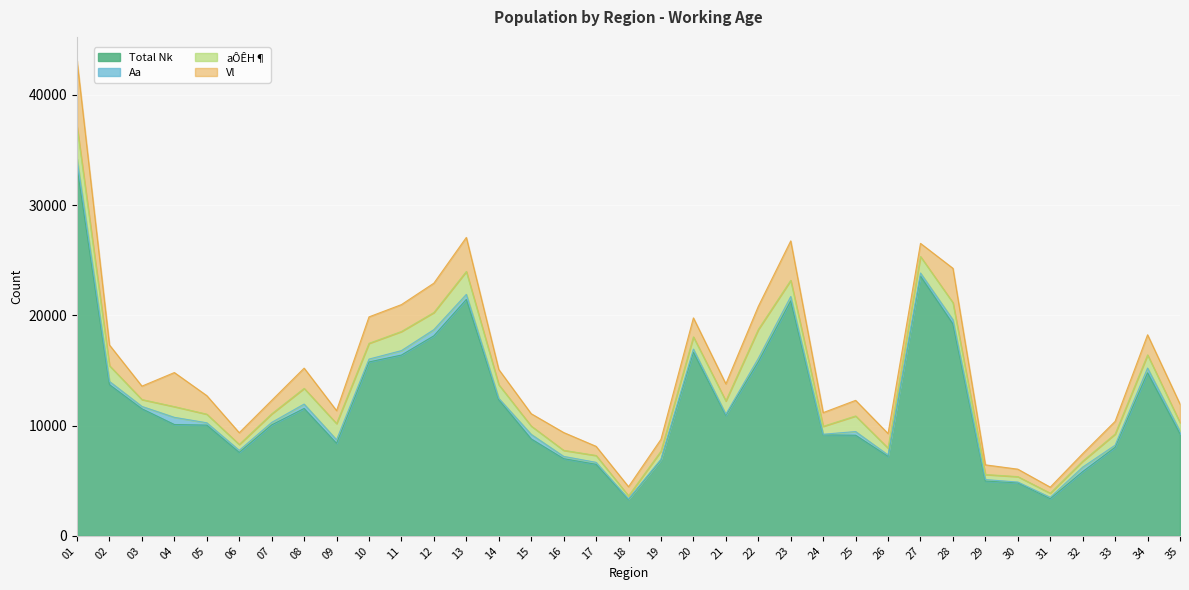

The Total Nk series shows 21445 at 13. True or false?

True